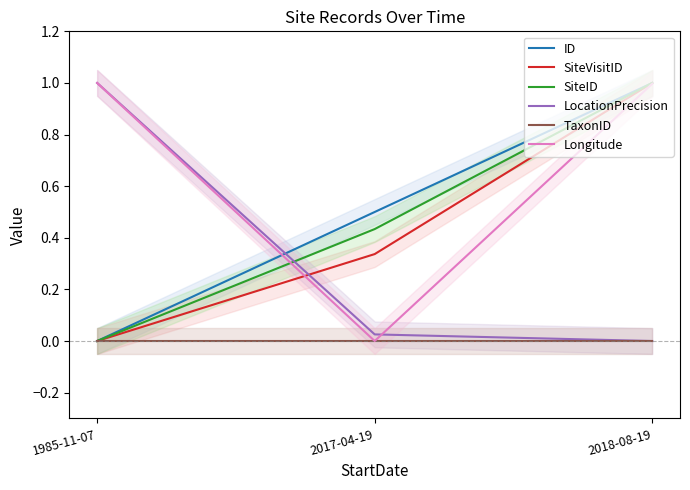

Reading left to right, transcribe all the data shown in this chart.

ID: 1985-11-07=0.0	2017-04-19=0.5	2018-08-19=1.0
SiteVisitID: 1985-11-07=0.0	2017-04-19=0.3	2018-08-19=1.0
SiteID: 1985-11-07=0.0	2017-04-19=0.4	2018-08-19=1.0
LocationPrecision: 1985-11-07=1.0	2017-04-19=0.0	2018-08-19=0.0
TaxonID: 1985-11-07=0.0	2017-04-19=0.0	2018-08-19=0.0
Longitude: 1985-11-07=1.0	2017-04-19=0.0	2018-08-19=1.0